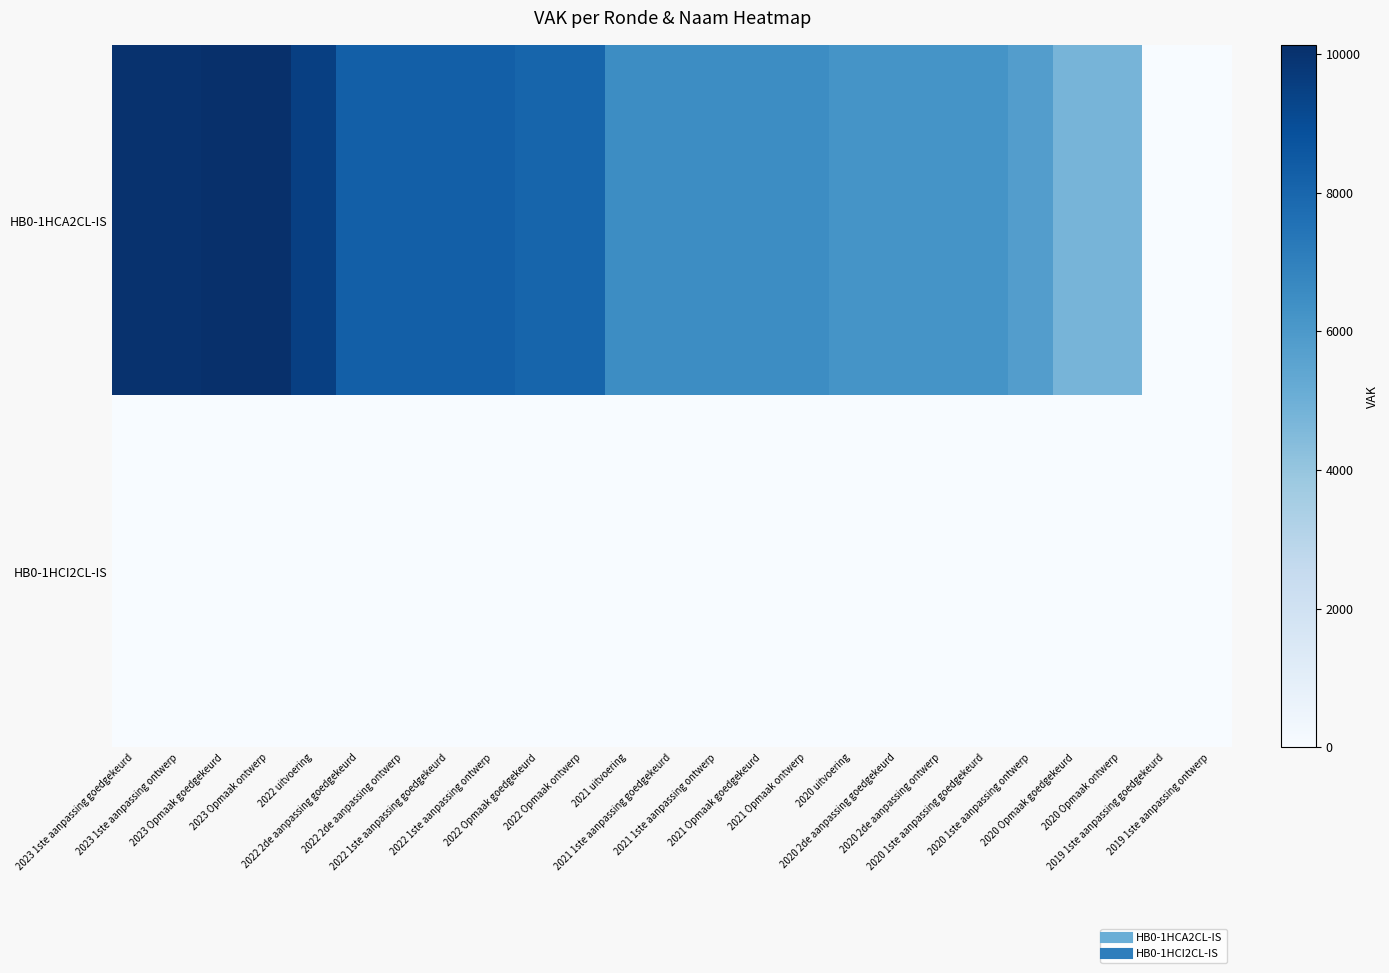

Reading right to left, extract all data points from this chart.

HB0-1HCA2CL-IS: 2019 1ste aanpassing ontwerp=0	2019 1ste aanpassing goedgekeurd=0	2020 Opmaak ontwerp=4774	2020 Opmaak goedgekeurd=4774	2020 1ste aanpassing ontwerp=5780	2020 1ste aanpassing goedgekeurd=6233	2020 2de aanpassing ontwerp=6233	2020 2de aanpassing goedgekeurd=6233	2020 uitvoering=6233	2021 Opmaak ontwerp=6507	2021 Opmaak goedgekeurd=6507	2021 1ste aanpassing ontwerp=6527	2021 1ste aanpassing goedgekeurd=6527	2021 uitvoering=6527	2022 Opmaak ontwerp=8038	2022 Opmaak goedgekeurd=8038	2022 1ste aanpassing ontwerp=8312	2022 1ste aanpassing goedgekeurd=8312	2022 2de aanpassing ontwerp=8312	2022 2de aanpassing goedgekeurd=8312	2022 uitvoering=9512	2023 Opmaak ontwerp=10133	2023 Opmaak goedgekeurd=10133	2023 1ste aanpassing ontwerp=10022	2023 1ste aanpassing goedgekeurd=10022
HB0-1HCI2CL-IS: 2019 1ste aanpassing ontwerp=0	2019 1ste aanpassing goedgekeurd=0	2020 Opmaak ontwerp=0	2020 Opmaak goedgekeurd=0	2020 1ste aanpassing ontwerp=0	2020 1ste aanpassing goedgekeurd=0	2020 2de aanpassing ontwerp=0	2020 2de aanpassing goedgekeurd=0	2020 uitvoering=0	2021 Opmaak ontwerp=0	2021 Opmaak goedgekeurd=0	2021 1ste aanpassing ontwerp=0	2021 1ste aanpassing goedgekeurd=0	2021 uitvoering=0	2022 Opmaak ontwerp=0	2022 Opmaak goedgekeurd=0	2022 1ste aanpassing ontwerp=0	2022 1ste aanpassing goedgekeurd=0	2022 2de aanpassing ontwerp=0	2022 2de aanpassing goedgekeurd=0	2022 uitvoering=0	2023 Opmaak ontwerp=0	2023 Opmaak goedgekeurd=0	2023 1ste aanpassing ontwerp=0	2023 1ste aanpassing goedgekeurd=0